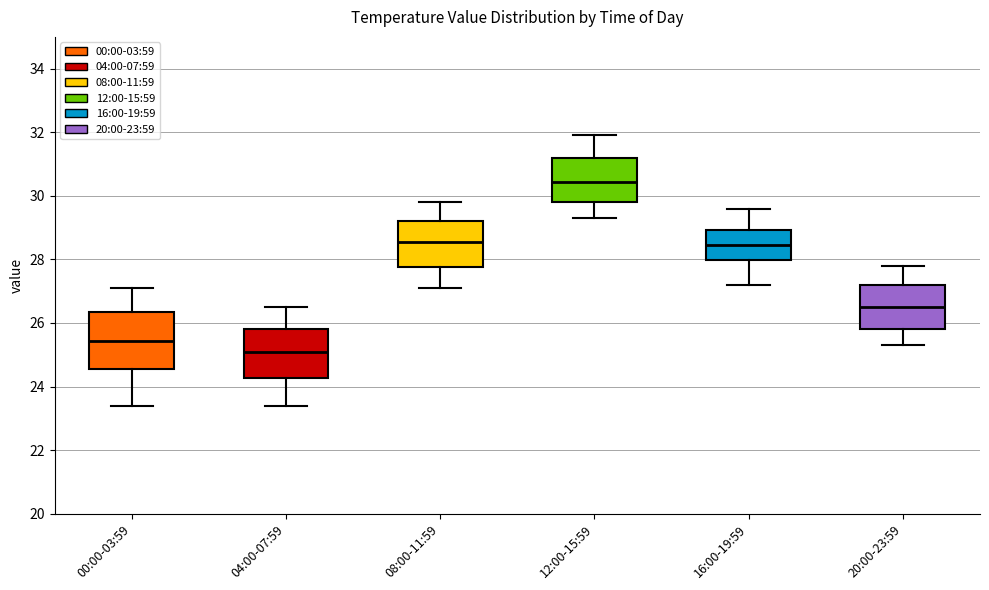

Reading left to right, read every box against the y-axis: the position of its median line, the range the box covers, and the ends of its whiskers. The values are not printed on the chart, so give them approximately, as read against the axis.

00:00-03:59: median 25.4, box 24.6 to 26.4, whiskers 23.4 to 27.2
04:00-07:59: median 25.2, box 24.2 to 25.8, whiskers 23.4 to 26.6
08:00-11:59: median 28.6, box 27.8 to 29.2, whiskers 27.2 to 29.8
12:00-15:59: median 30.4, box 29.8 to 31.2, whiskers 29.4 to 32.0
16:00-19:59: median 28.4, box 28.0 to 29.0, whiskers 27.2 to 29.6
20:00-23:59: median 26.6, box 25.8 to 27.2, whiskers 25.4 to 27.8